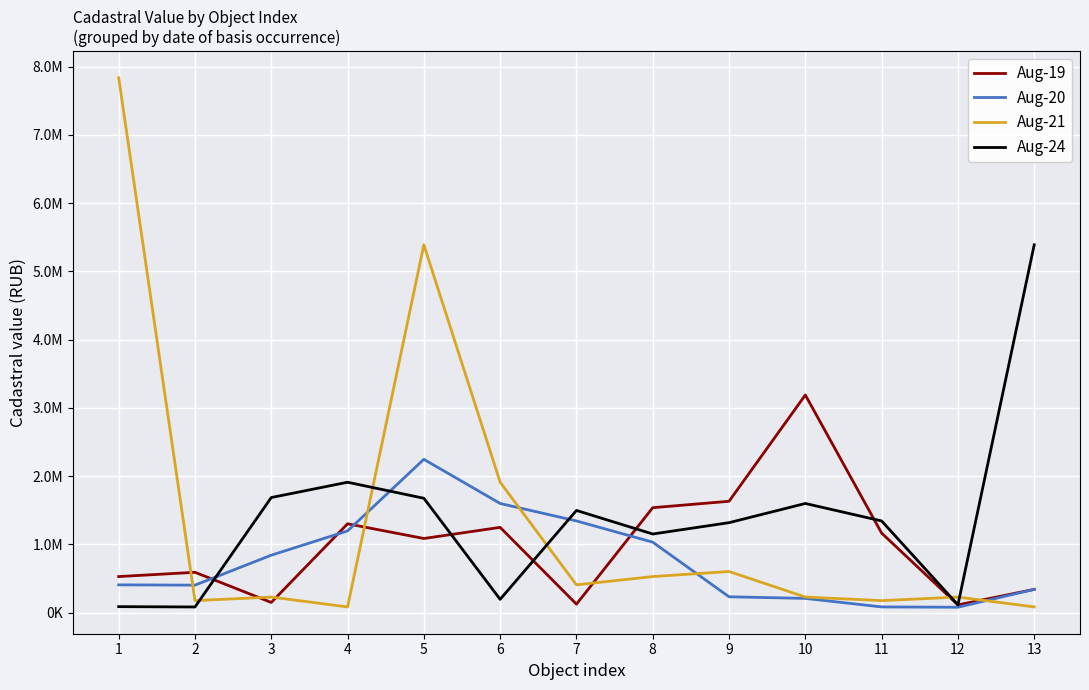

Is this an area chart (filled region under the line)?

No